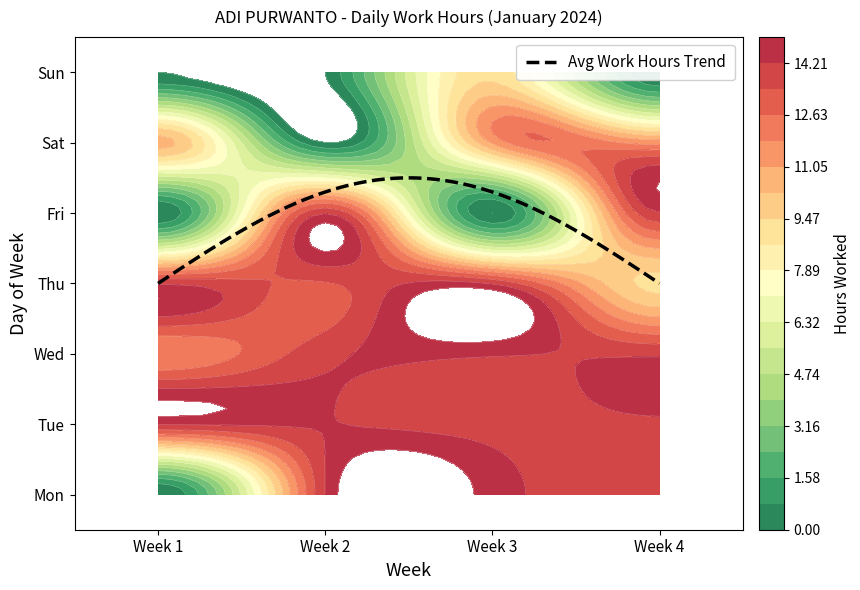

What is the difference between the 4 values at Fri and Thu?

4.9